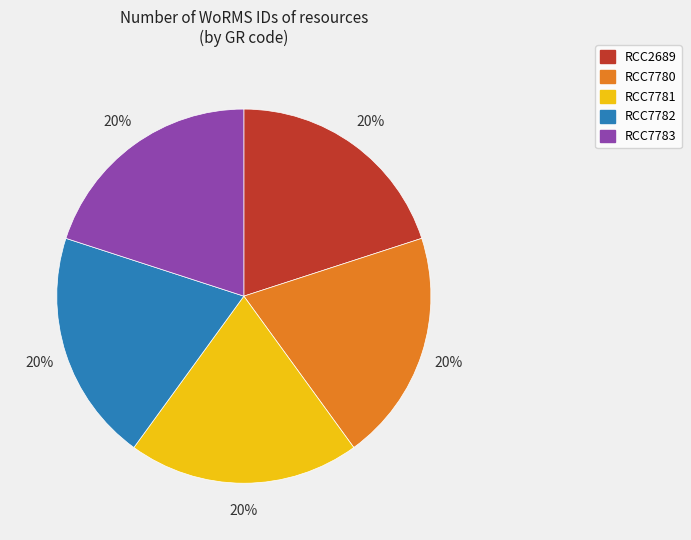

Do RCC7783 and RCC7781 together represent more than half of the pie?

No